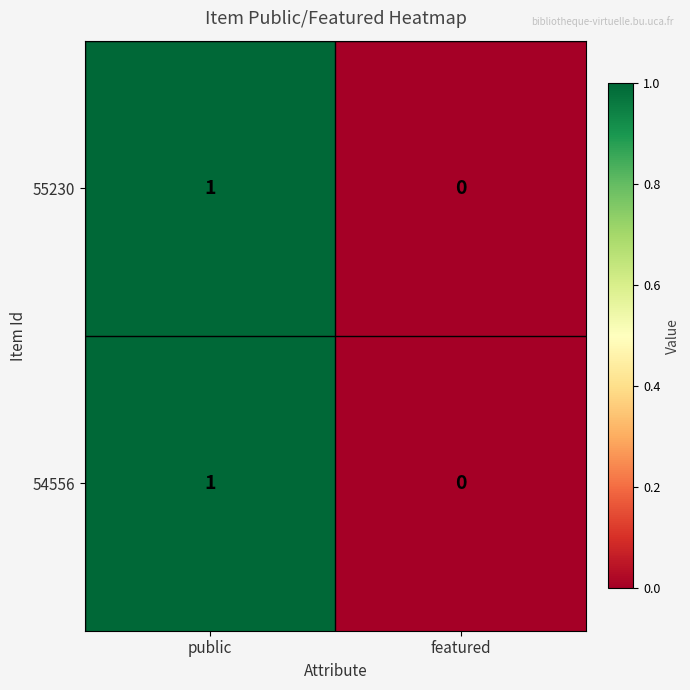

At which category is the sum across all series the highest?

public